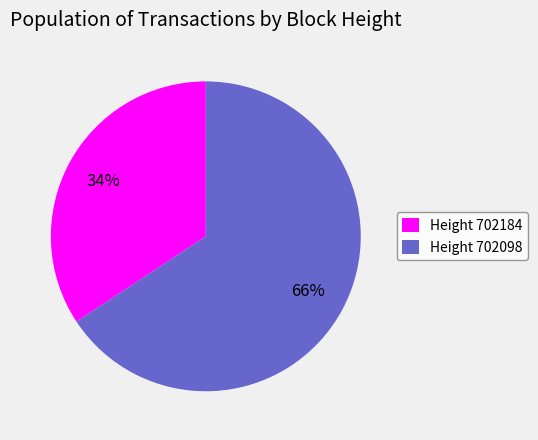

Is it true that Height 702184 is 34% of the pie?

True